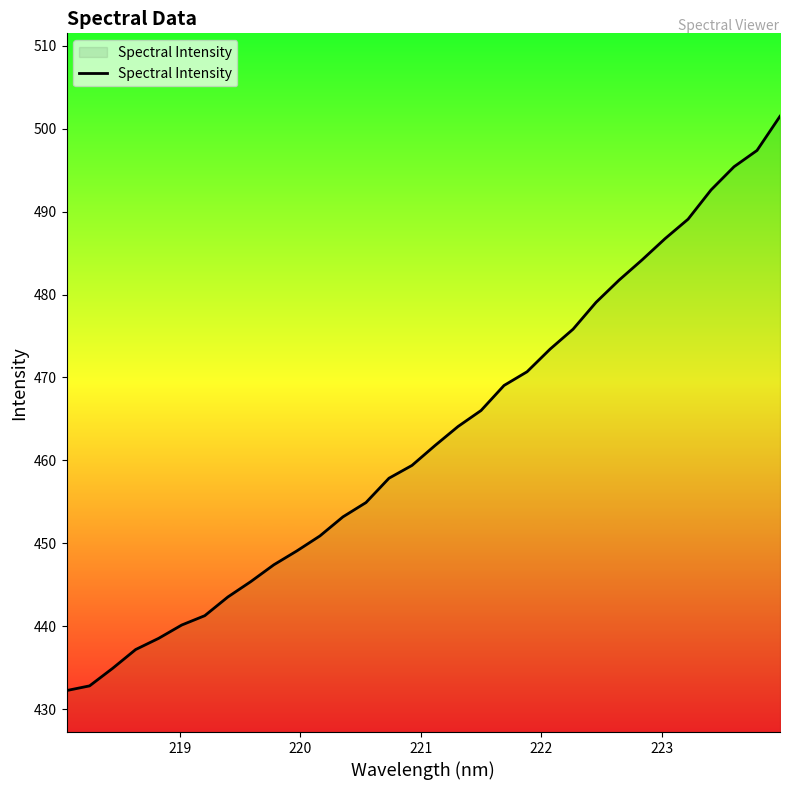

What is the greatest value displayed?

501.5